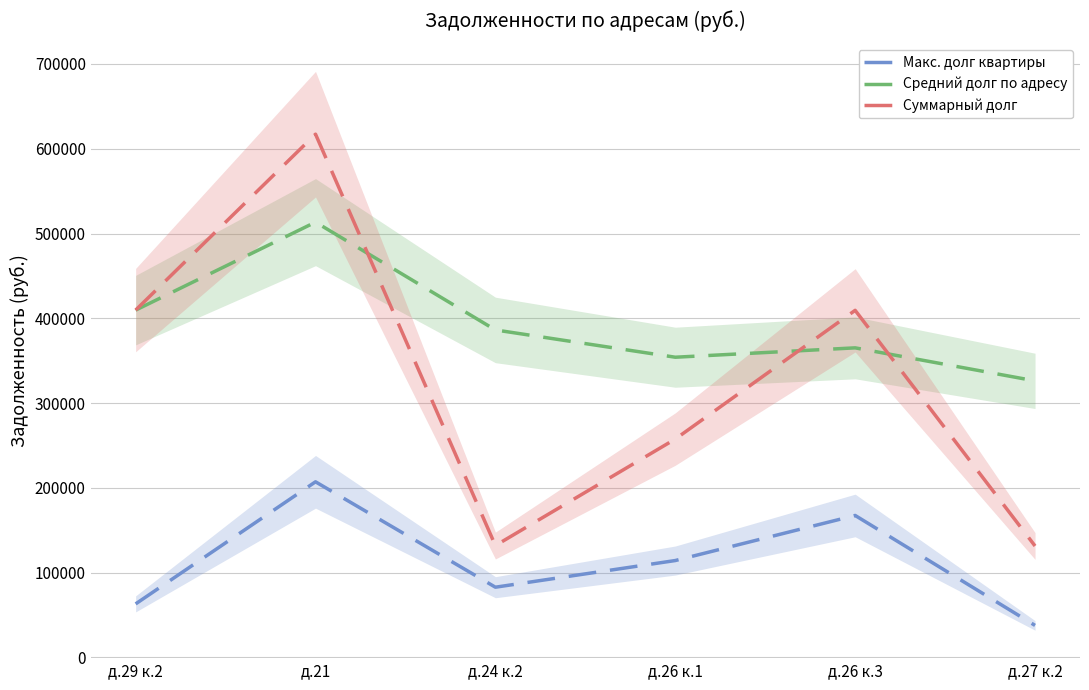

What are all the series names shown in the legend?

Макс. долг квартиры, Средний долг по адресу, Суммарный долг